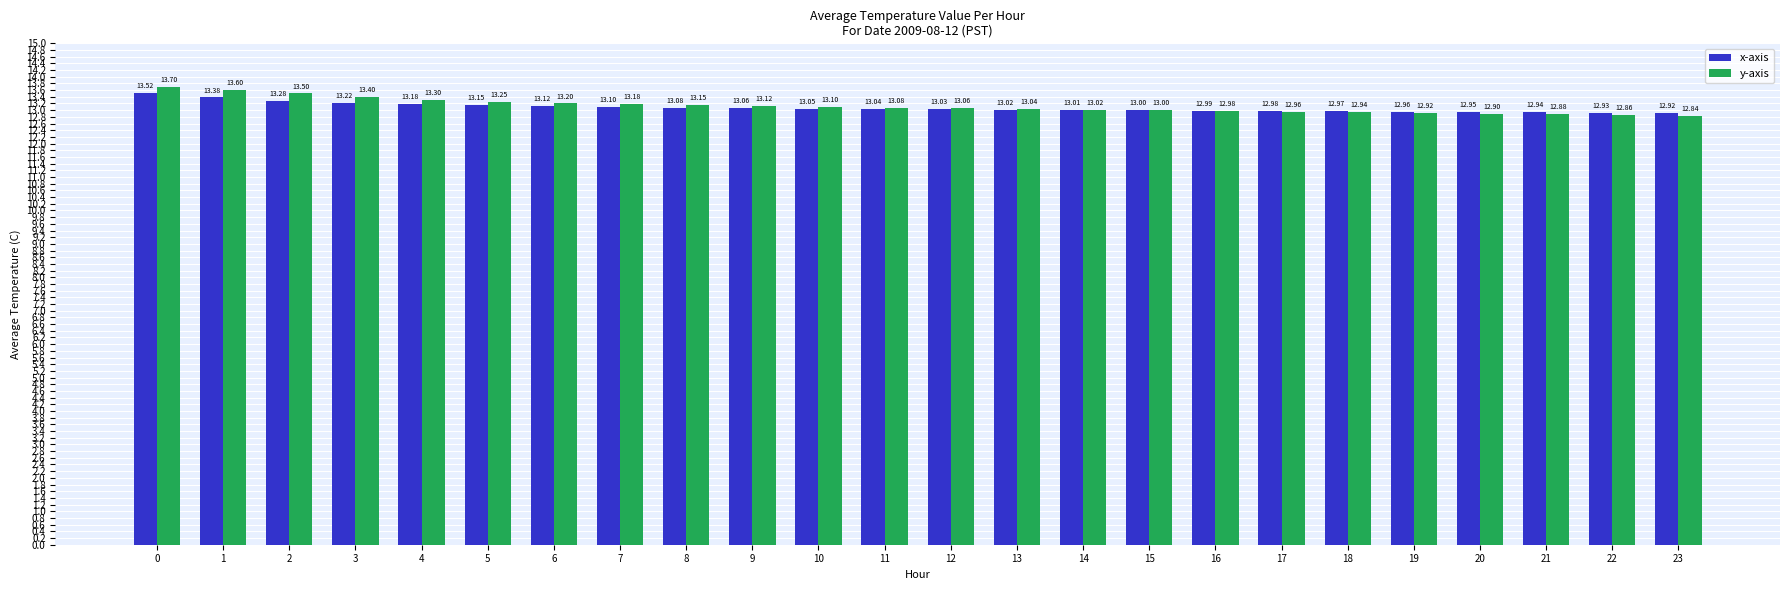

What is the total value across all series at 1?

27.0